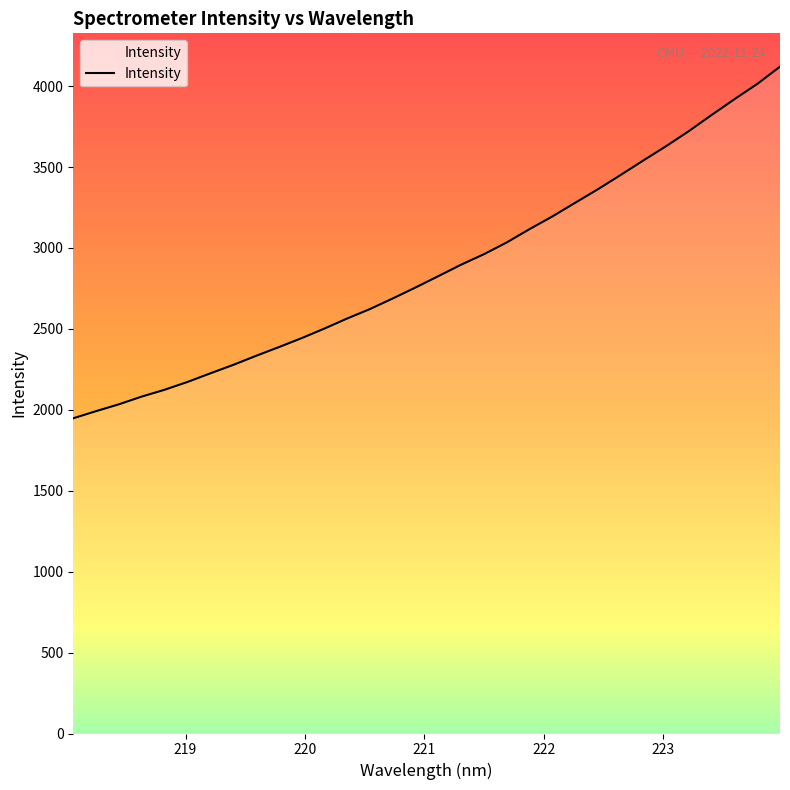

What is the greatest value displayed?

4120.2